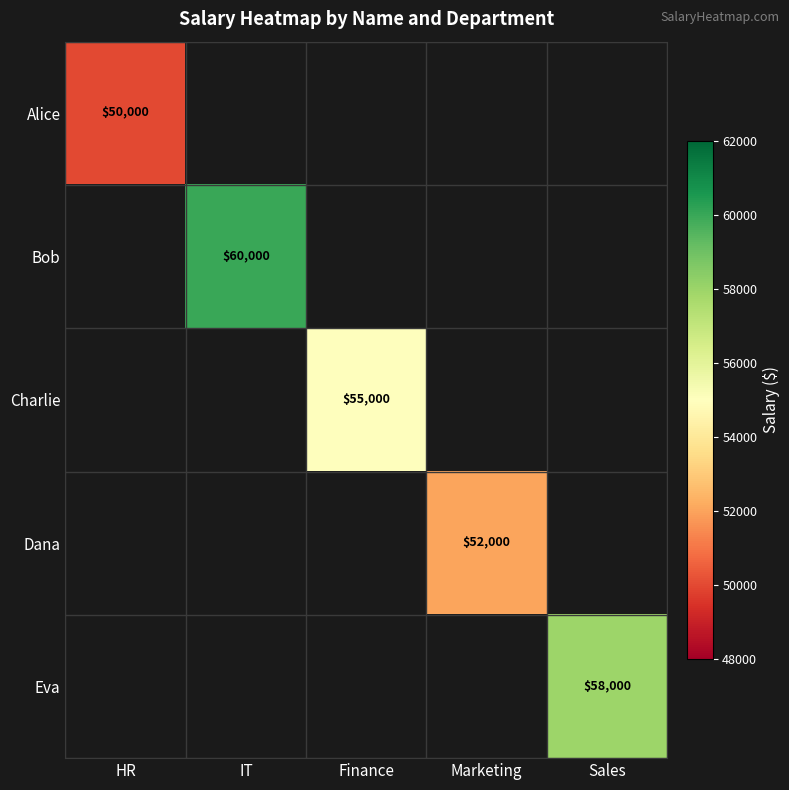

Is it true that Dana equals 52000 at Marketing?

True